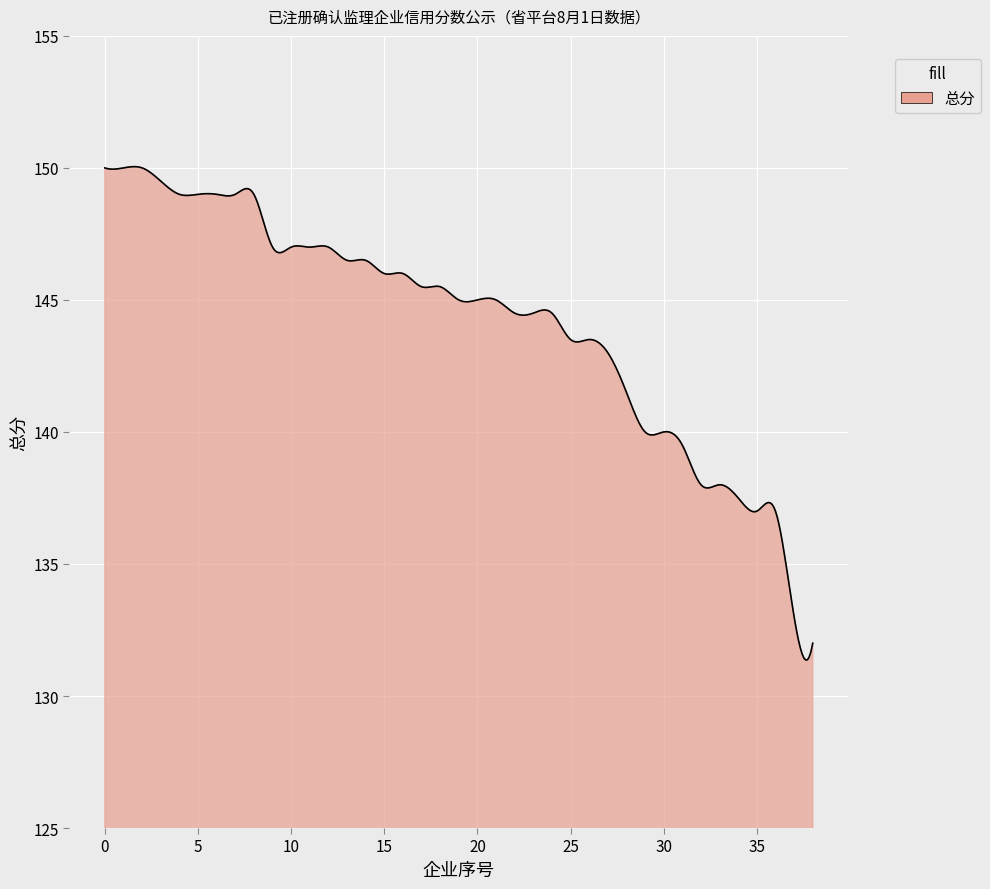

How many lines are shown in the chart?

1